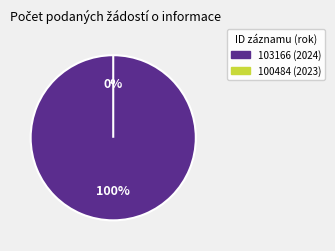

Count the number of slices in the pie.

2